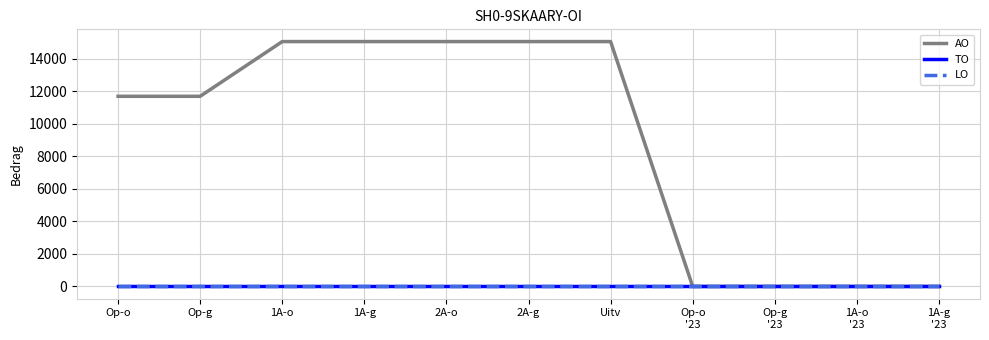

Does the chart display data point markers on the line(s)?

No